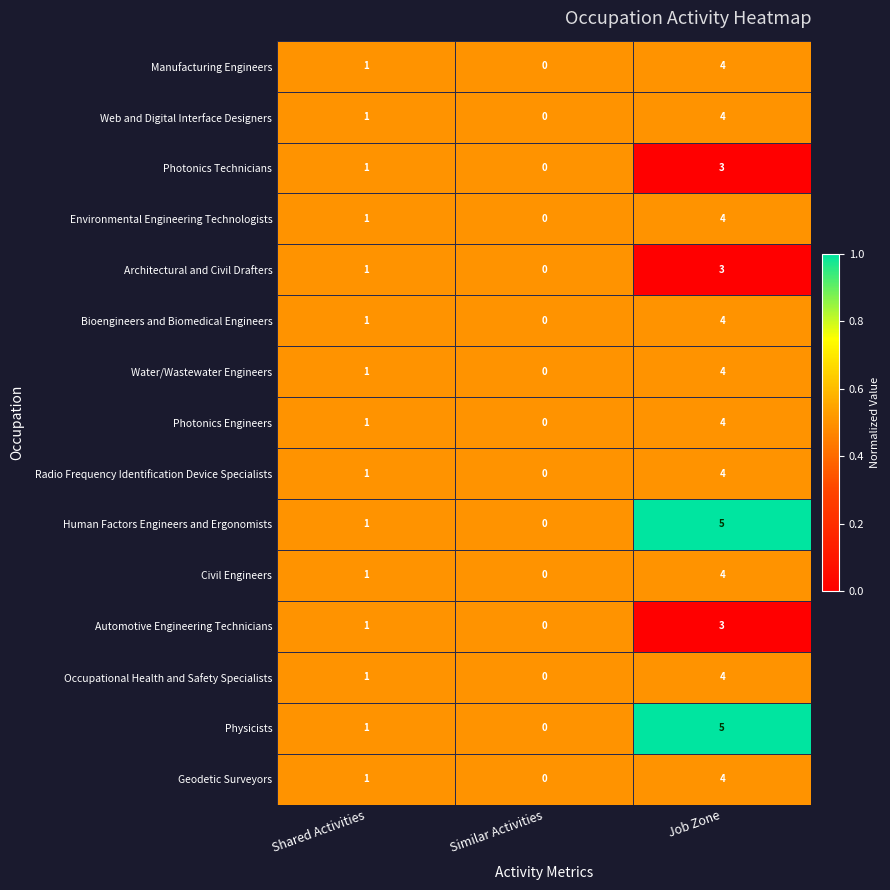

Is it true that Photonics Engineers equals 0 at Shared Activities?

False